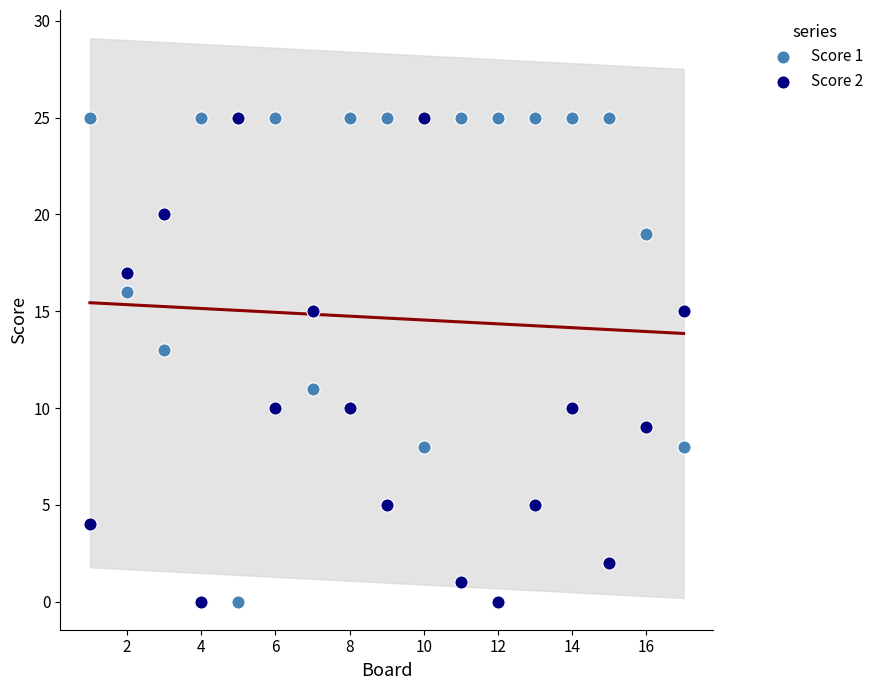

What are all the series names shown in the legend?

Score 1, Score 2